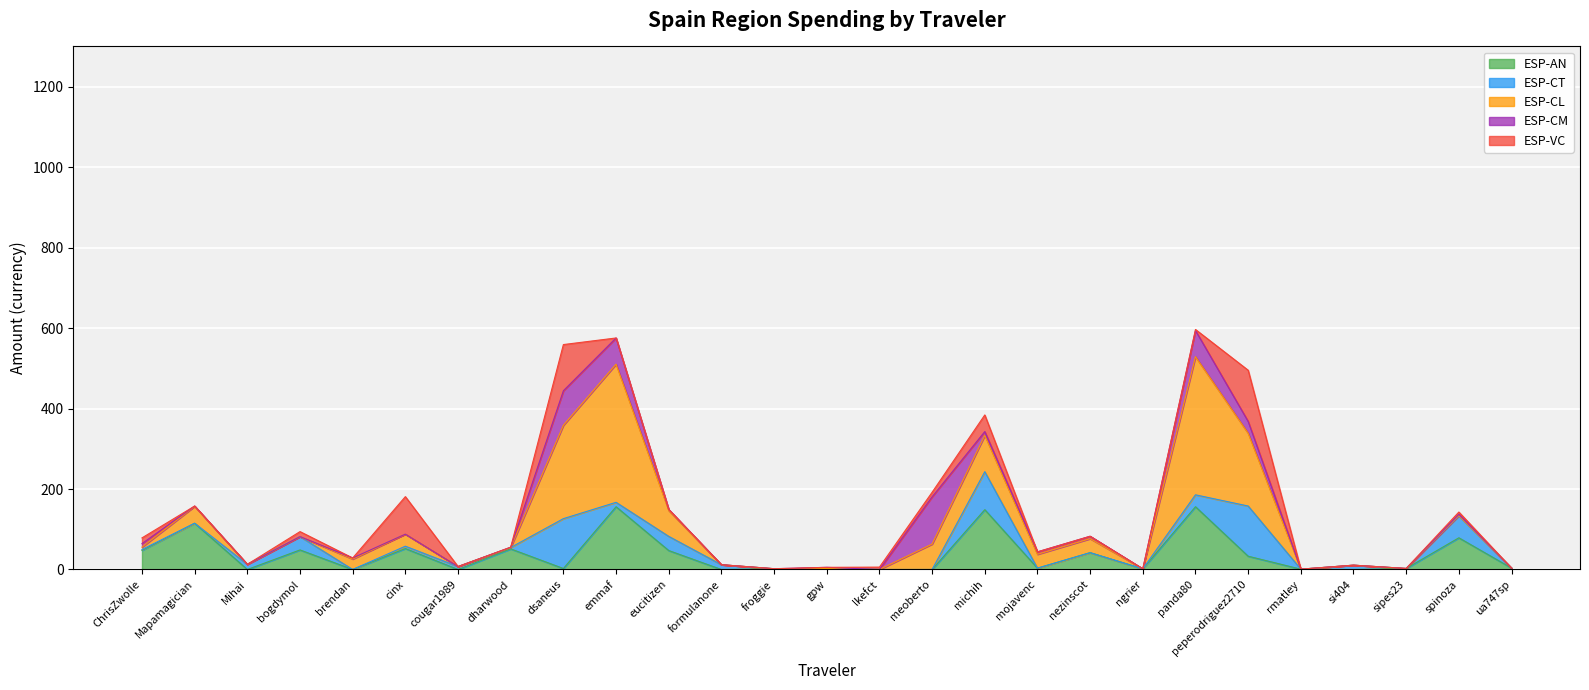

Rank the series by their maximum value, from highest to lowest.

ESP-CL, ESP-AN, ESP-VC, ESP-CT, ESP-CM